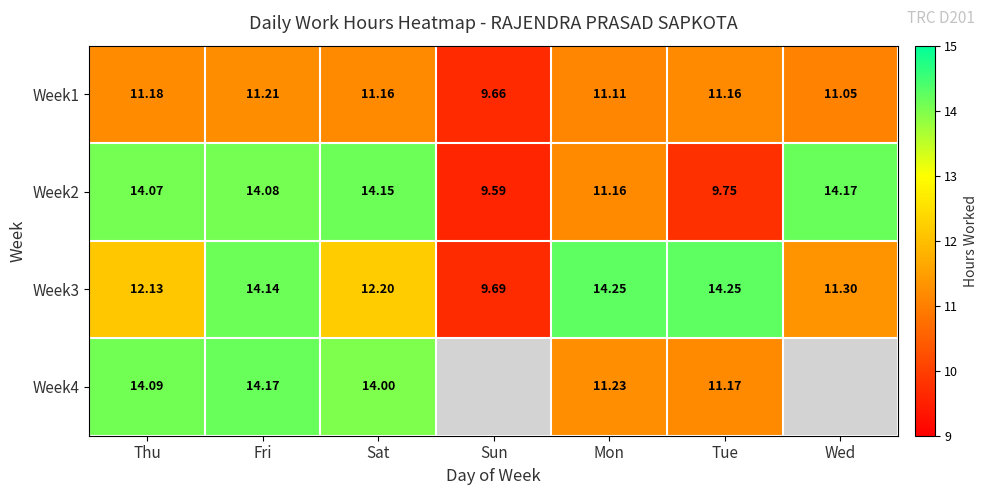

How many distinct data groups are displayed?

4